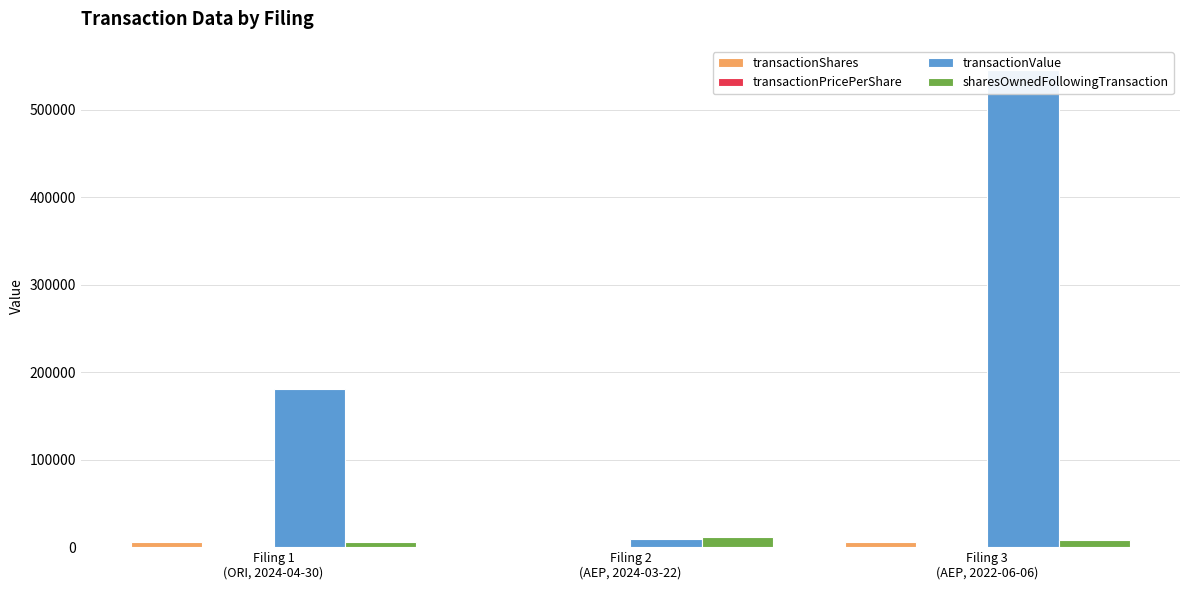

What is the approximate value of sharesOwnedFollowingTransaction at Filing 2
(AEP, 2024-03-22)?

11583.0